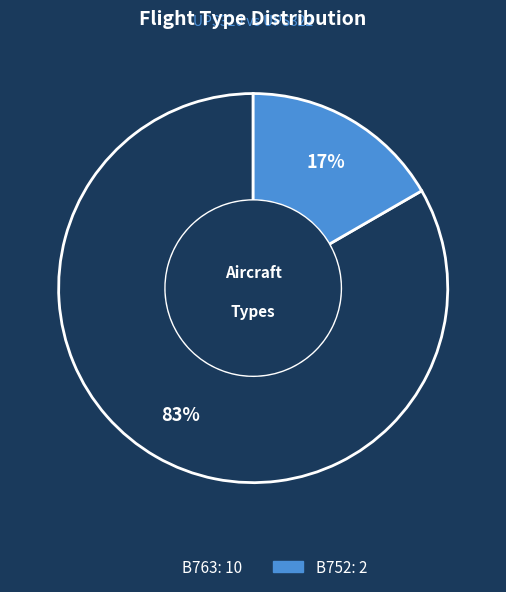

Which slice is the largest?

B763